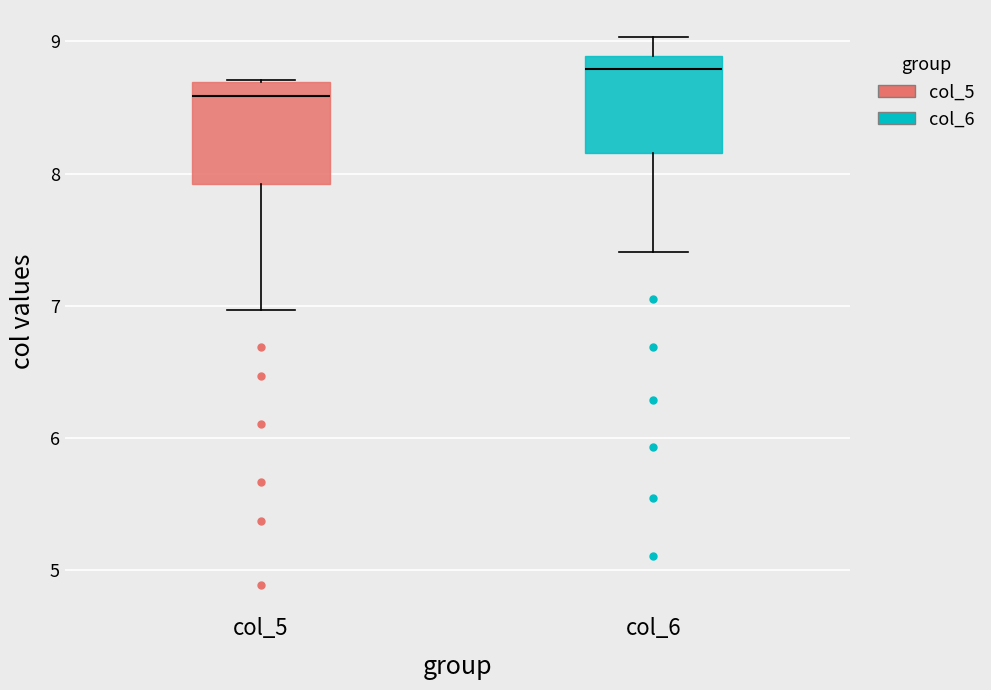

Where does the upper whisker of the box for col_6 end on the y-axis? The values are not printed on the chart, so give them approximately, as read against the axis.

9.0